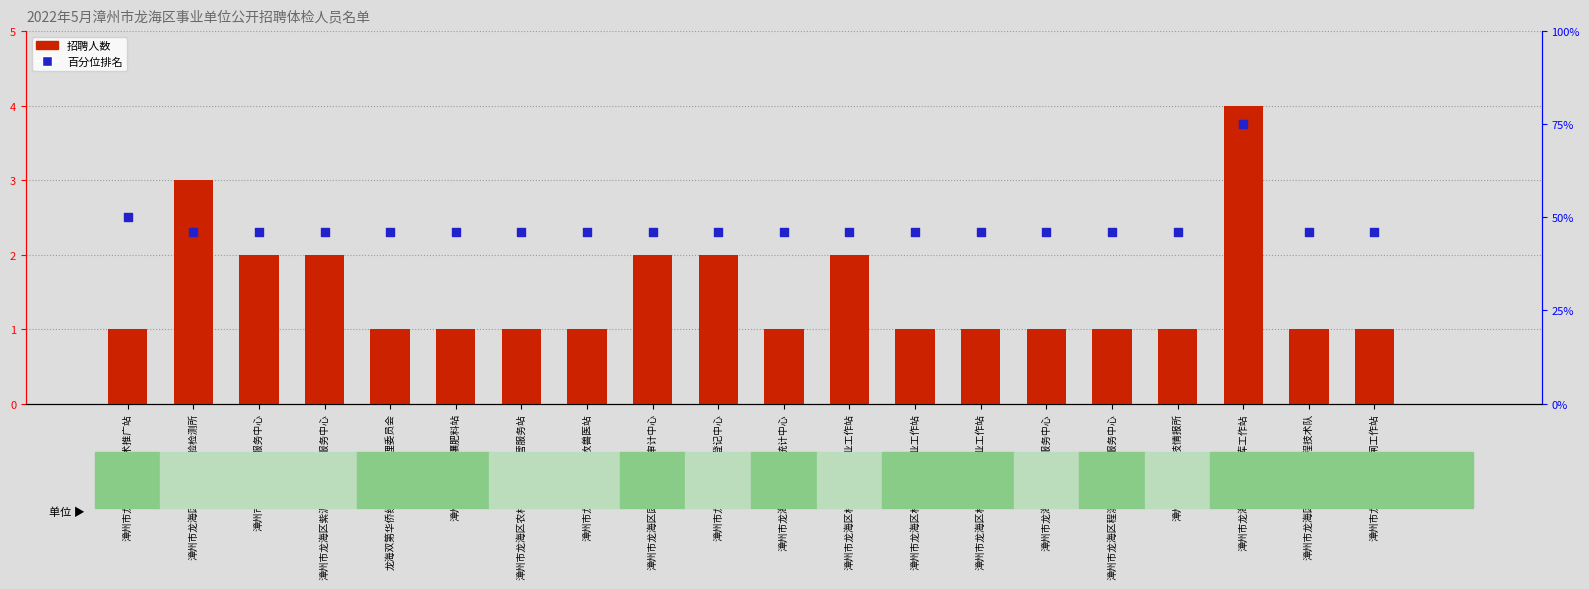

At which category is the sum across all series the highest?

漳州市龙海区九九坑水库工作站